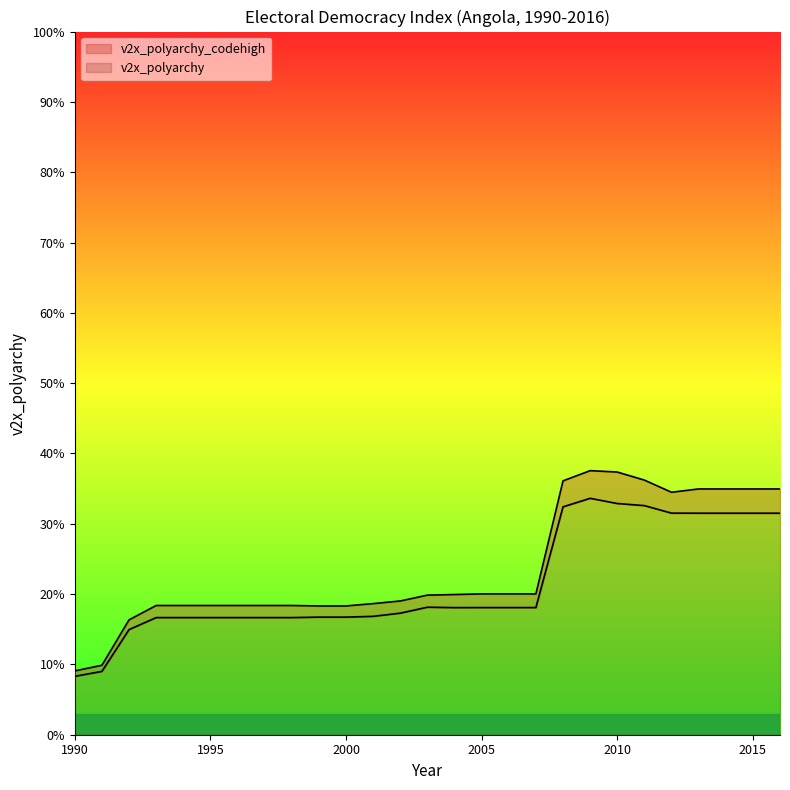

True or false: v2x_polyarchy_codehigh and v2x_polyarchy intersect in this chart.

False